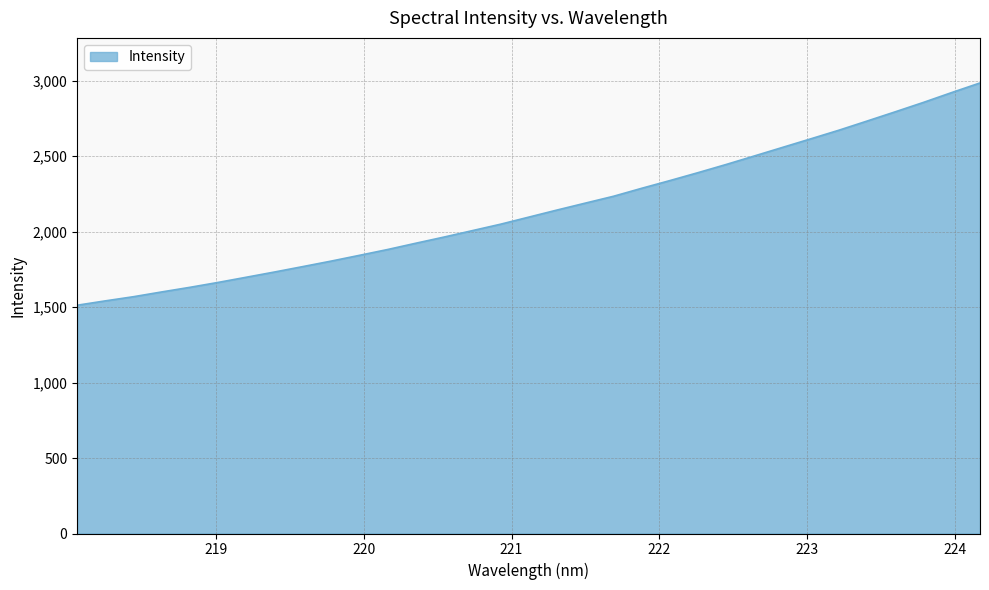

What is the greatest value displayed?

2986.0